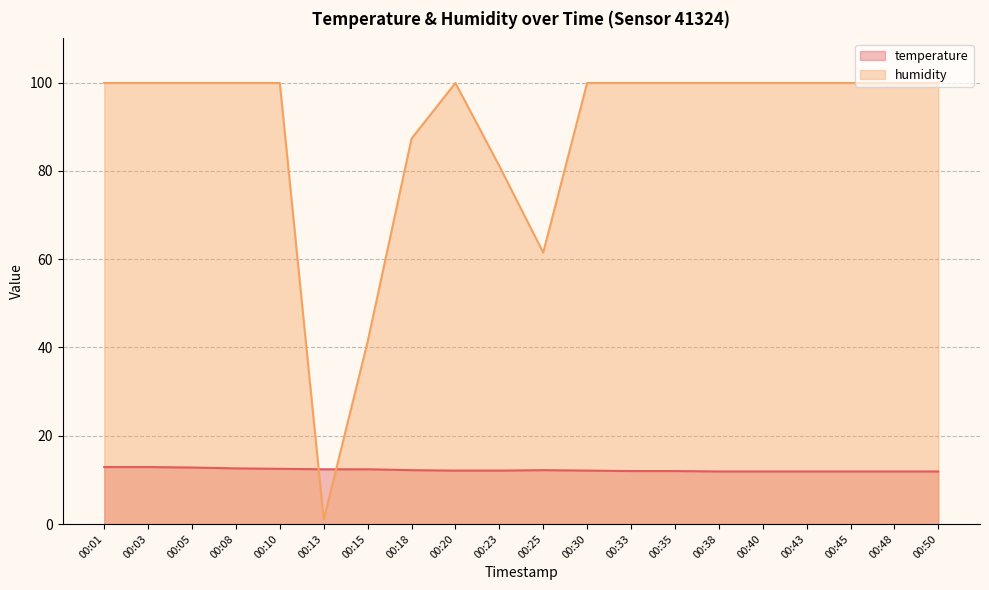

At which category does humidity reach its first local peak?

00:20